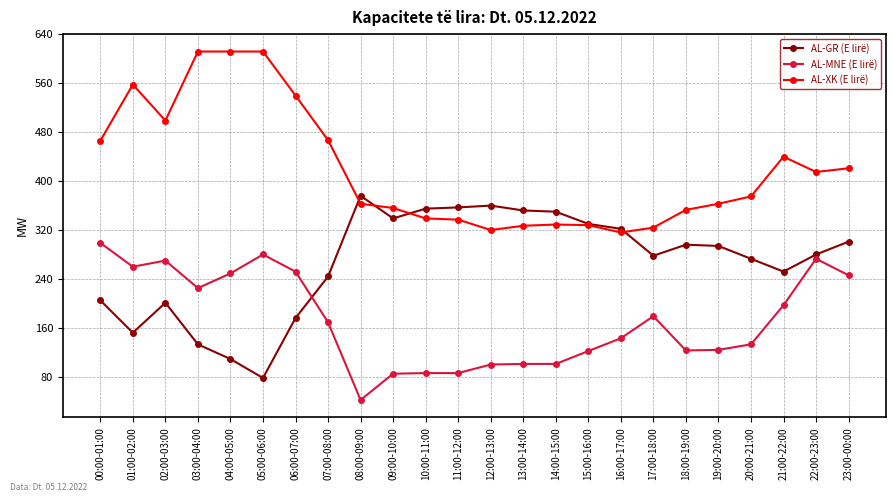

At how many categories does at least one series exceed 506?

5